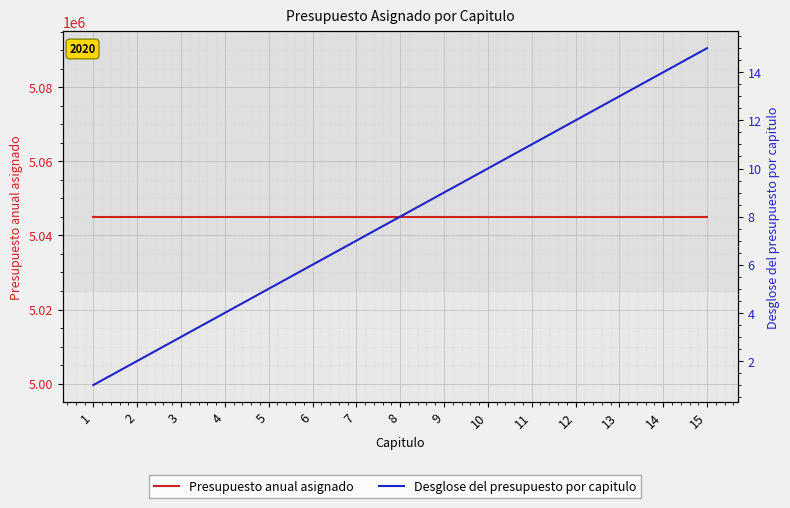

Is this an area chart (filled region under the line)?

No